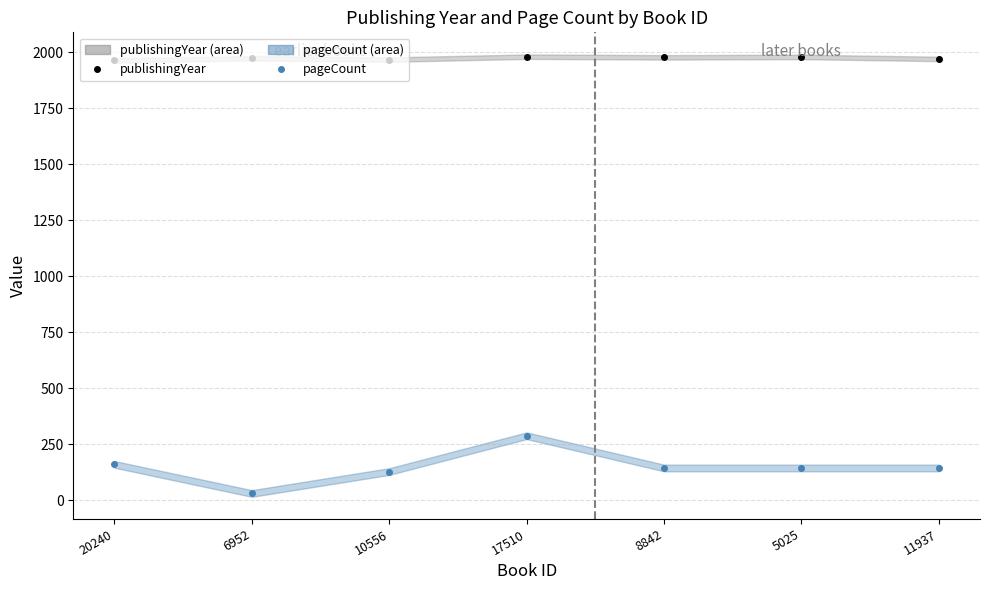

List the labels in order of publishingYear value, largest first.

17510, 5025, 8842, 6952, 11937, 10556, 20240